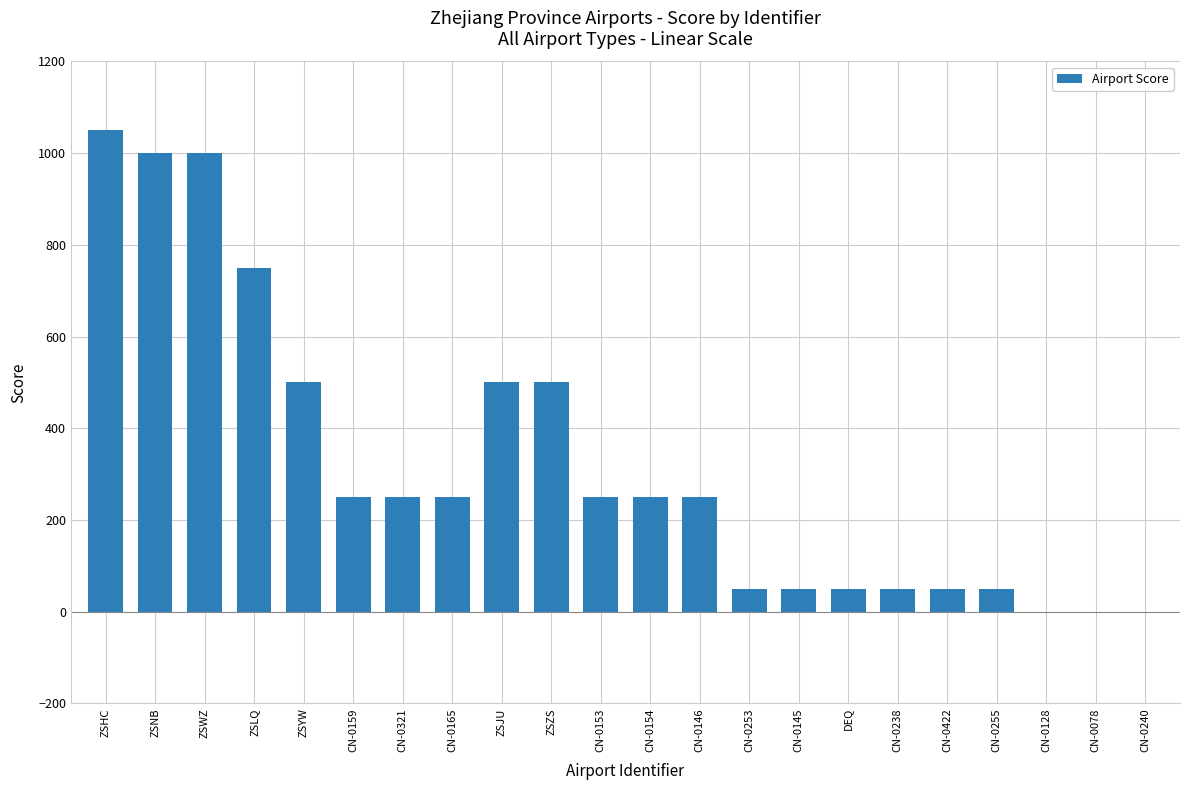

What is the difference between the values at CN-0255 and CN-0146?

200